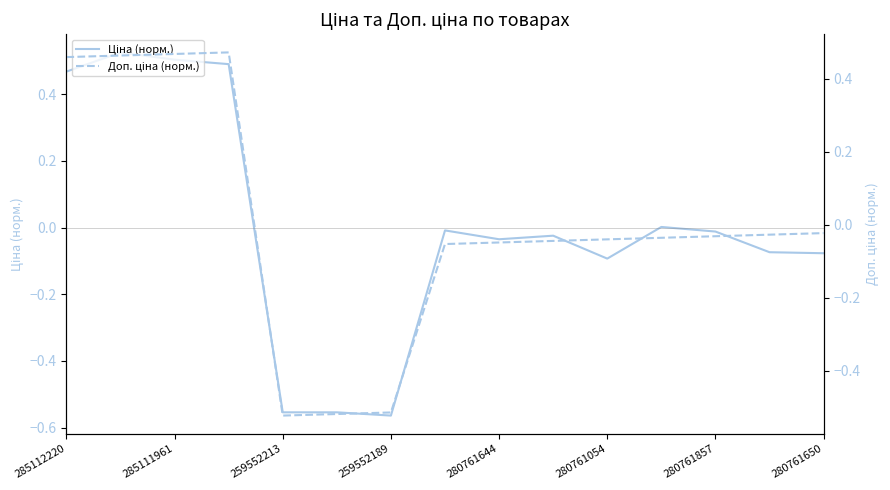

How many values in Ціна (норм.) are below zero?

10